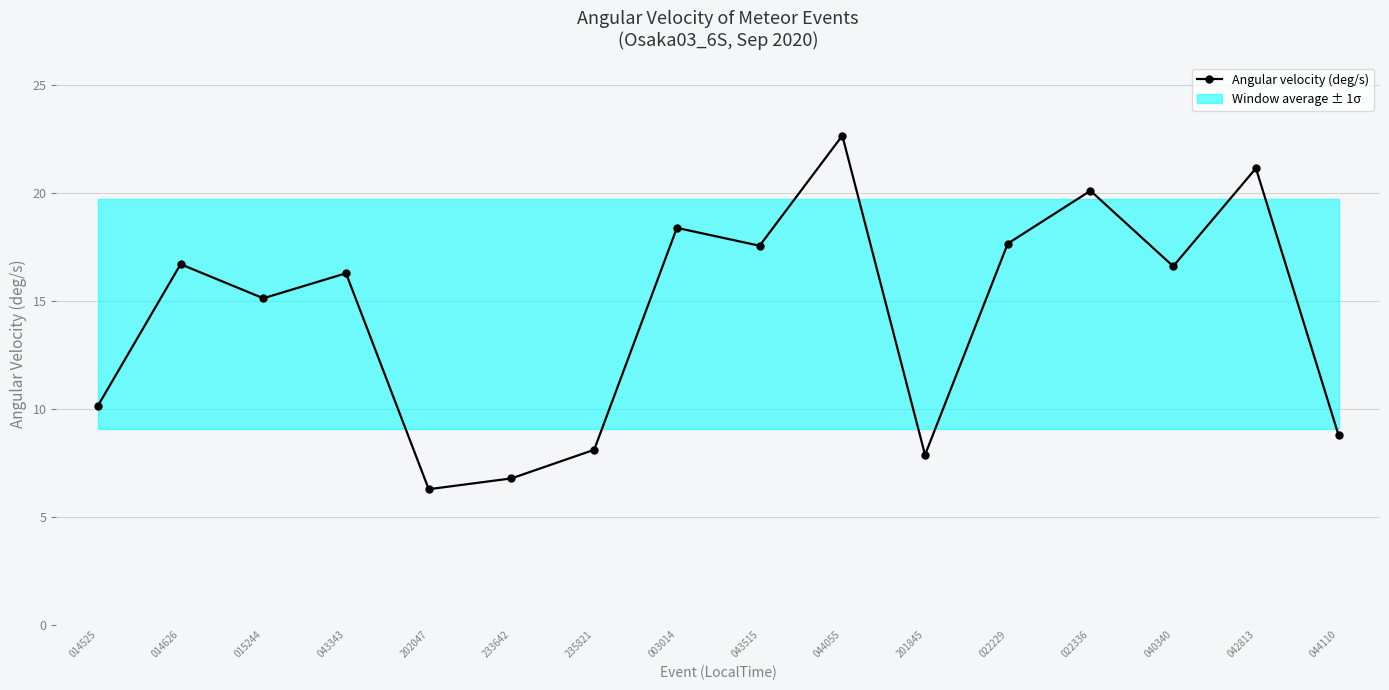

Rank the categories by value from highest to lowest.

044055, 042813, 022336, 003014, 022229, 043515, 014626, 040340, 043343, 015244, 014525, 044110, 235821, 201845, 233642, 202047